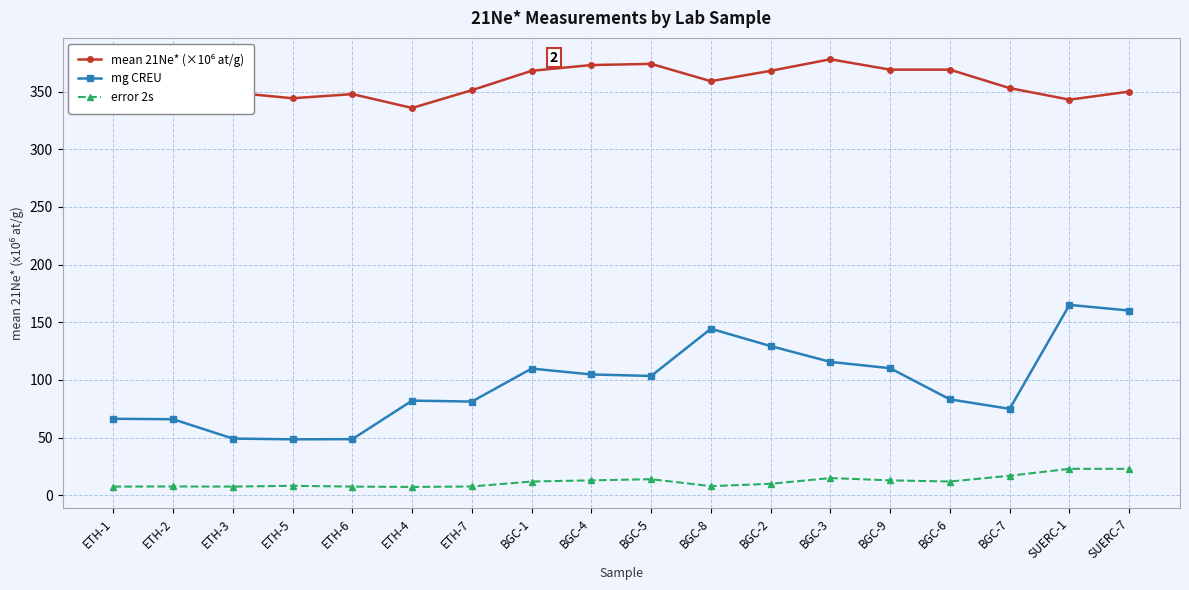

What is the difference between the second highest and second lowest values in the mg CREU series?

111.5